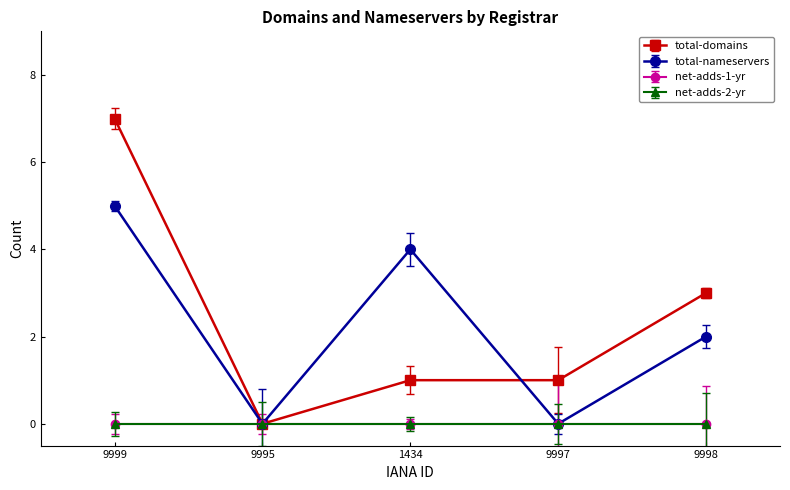

Does the chart have visible grid lines?

No